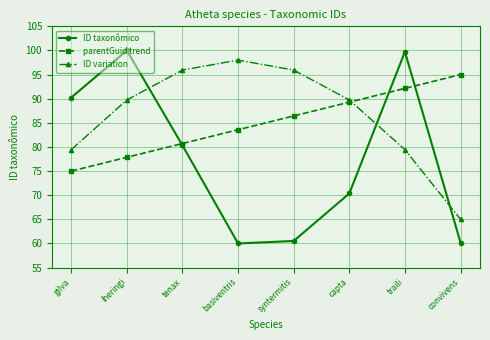

What are all the series names shown in the legend?

ID taxonômico, parentGuid trend, ID variation